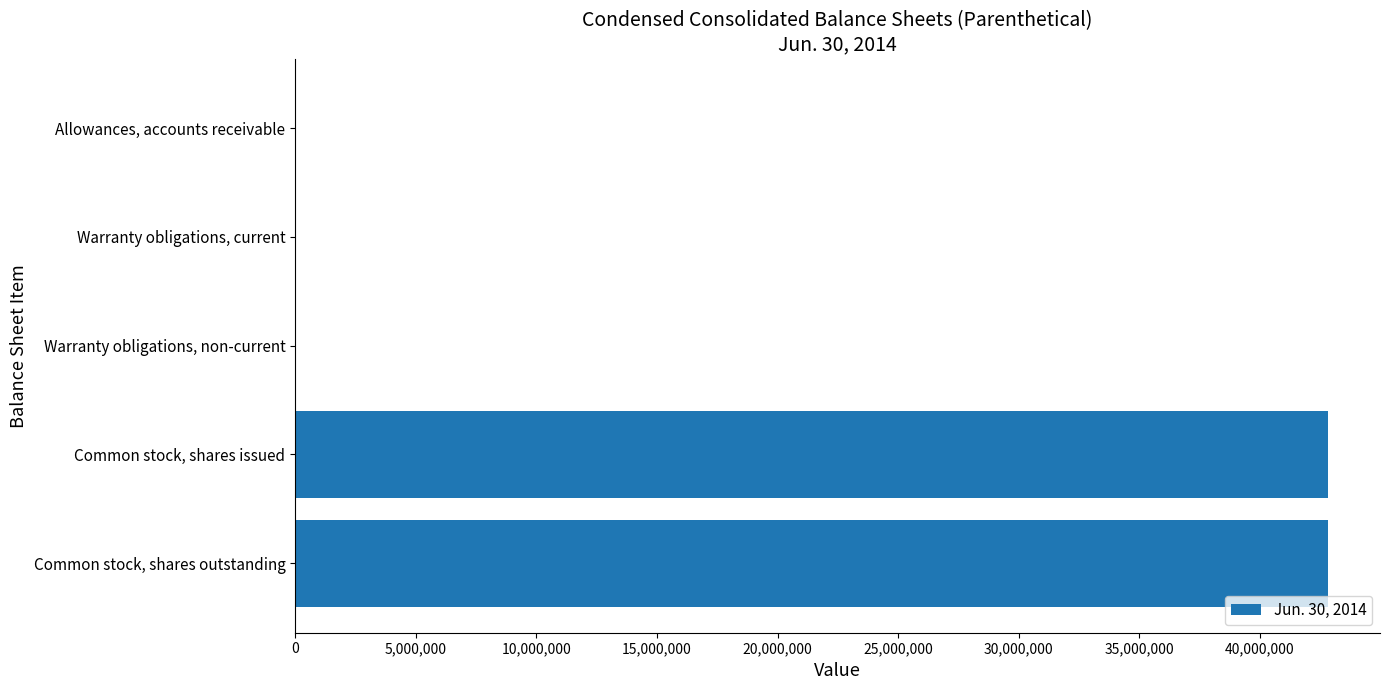

What is the average value?

17134903